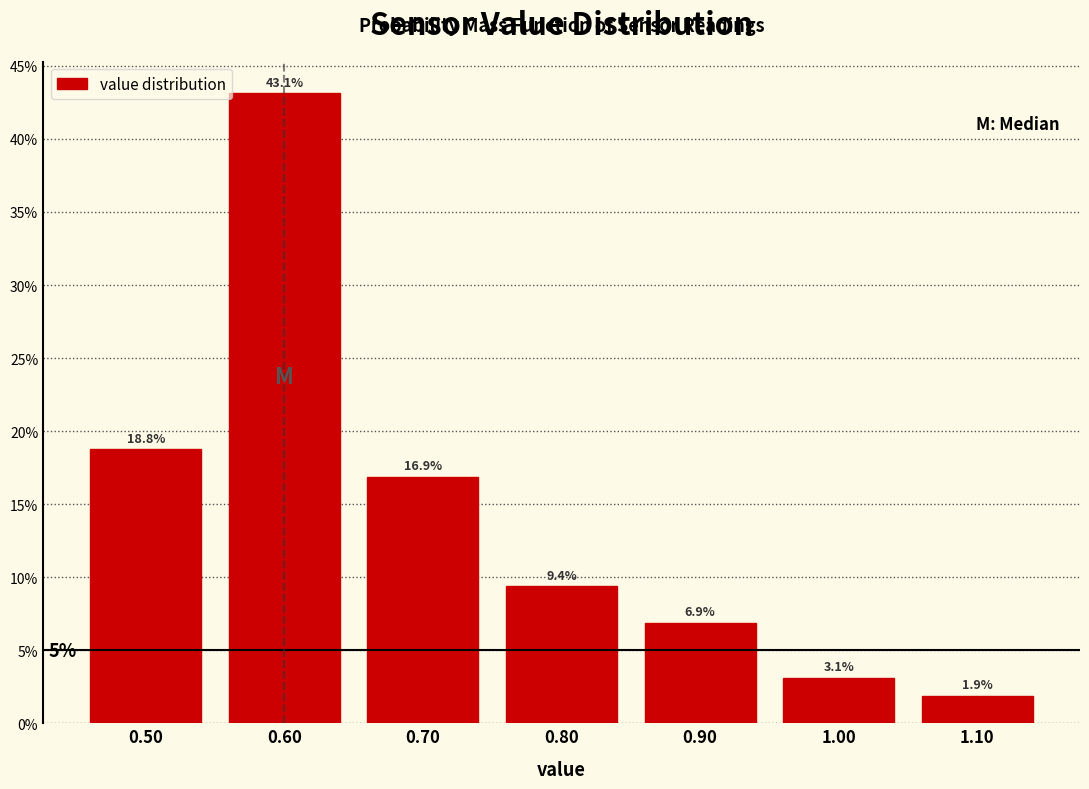

Reading left to right, what are all the values shown in this chart?

18.8	43.1	16.9	9.4	6.9	3.1	1.9